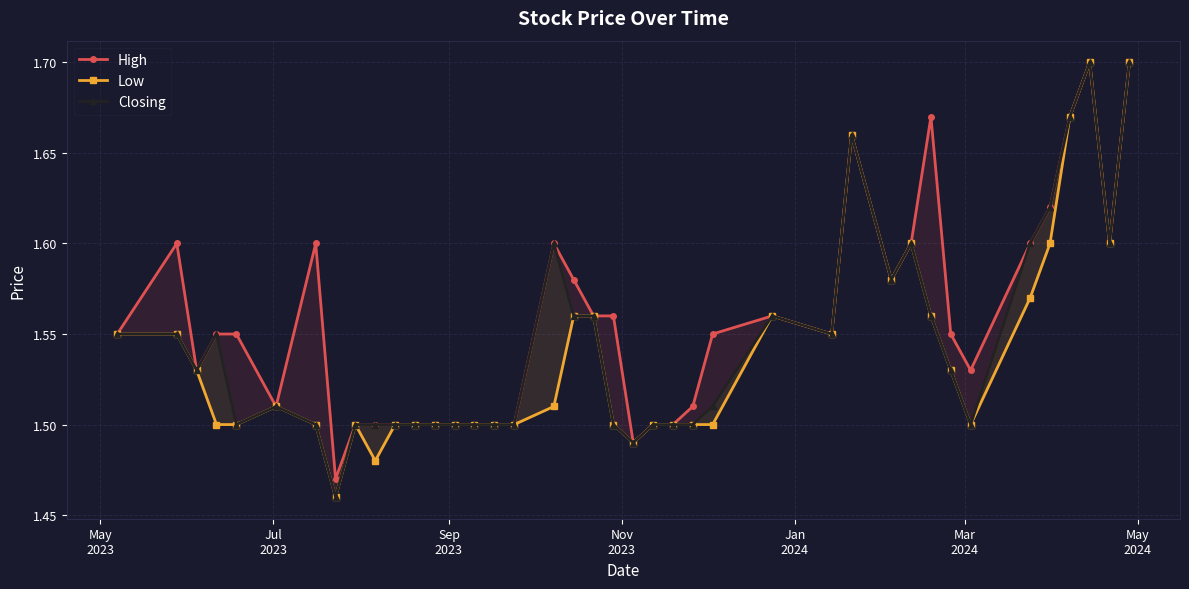

True or false: Closing and High cross at least once.

False